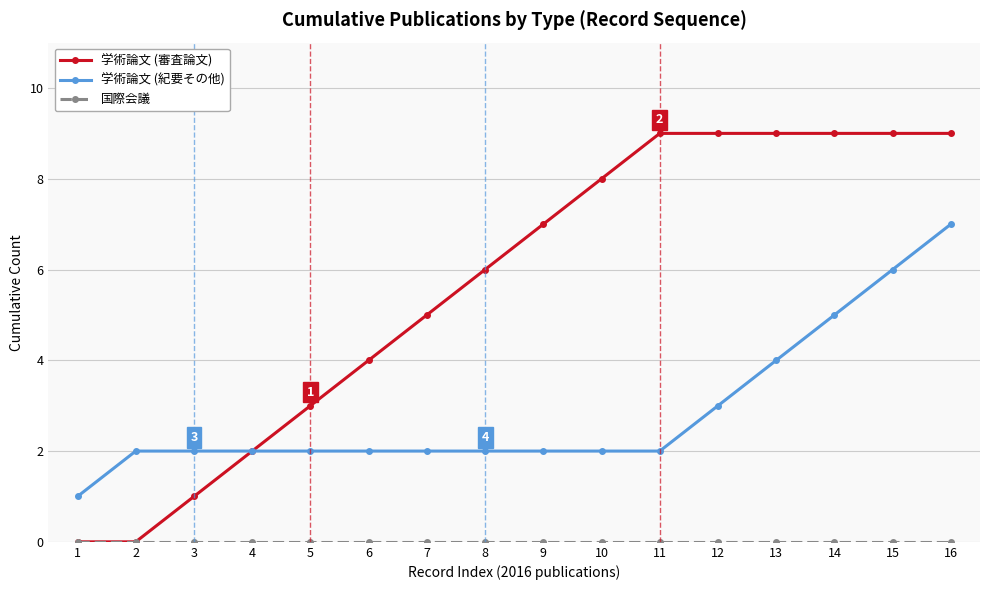

The 学術論文 (審査論文) series shows 8 at 10. True or false?

True